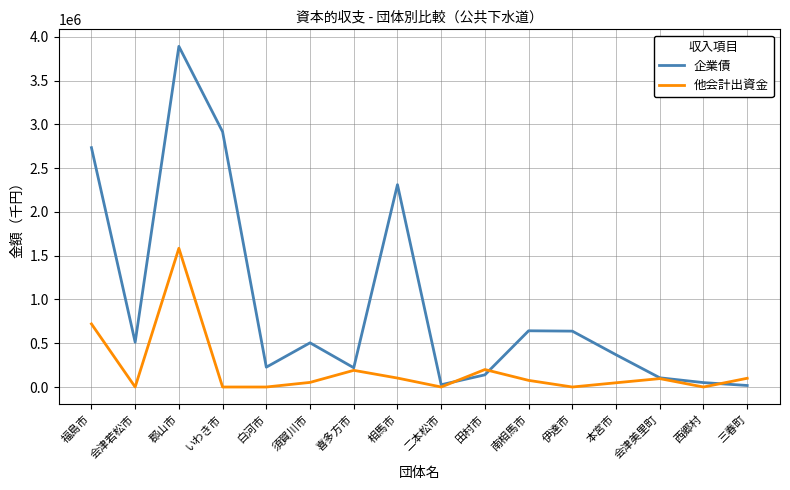

List the series in order of their peak value, lowest first.

他会計出資金, 企業債